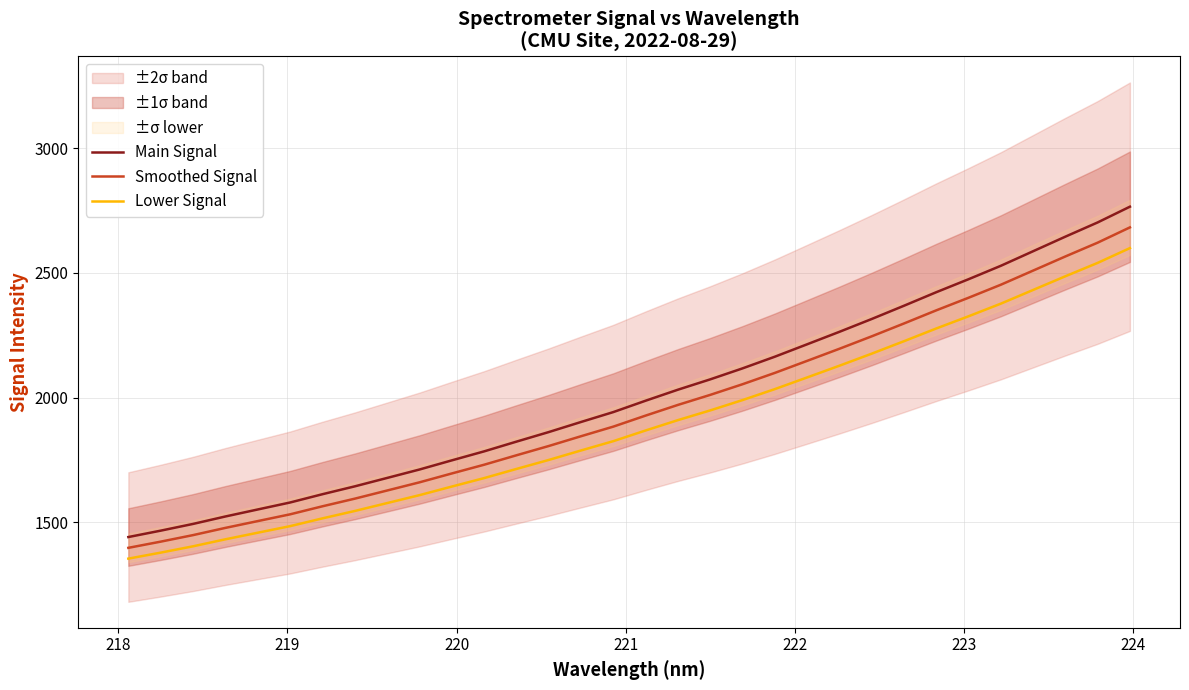

True or false: Lower Signal and Main Signal intersect in this chart.

False